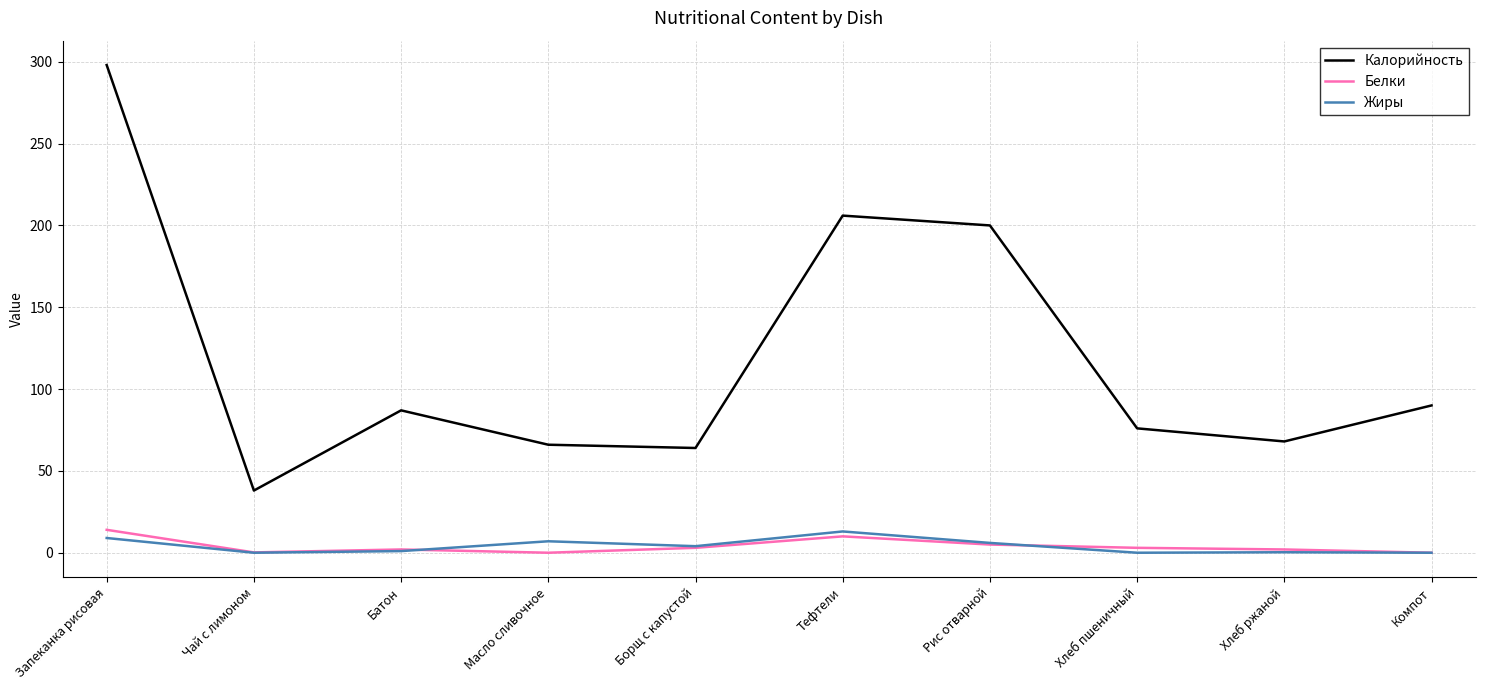

How many distinct data groups are displayed?

3